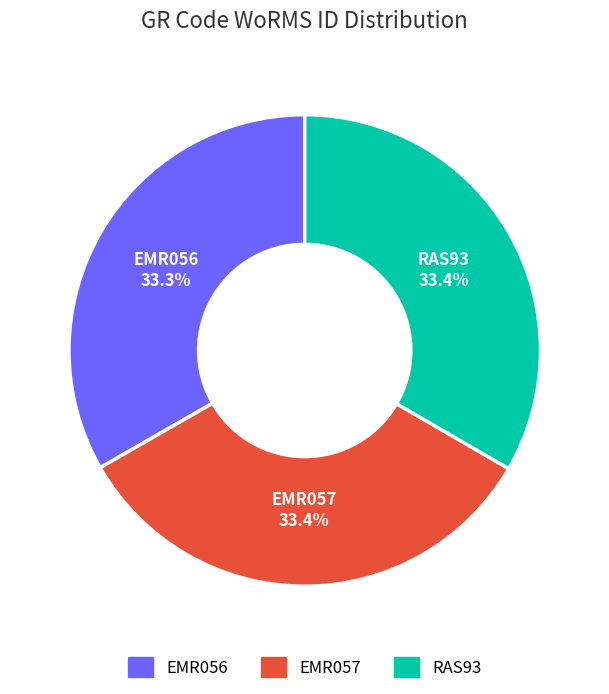

Count the number of slices in the pie.

3